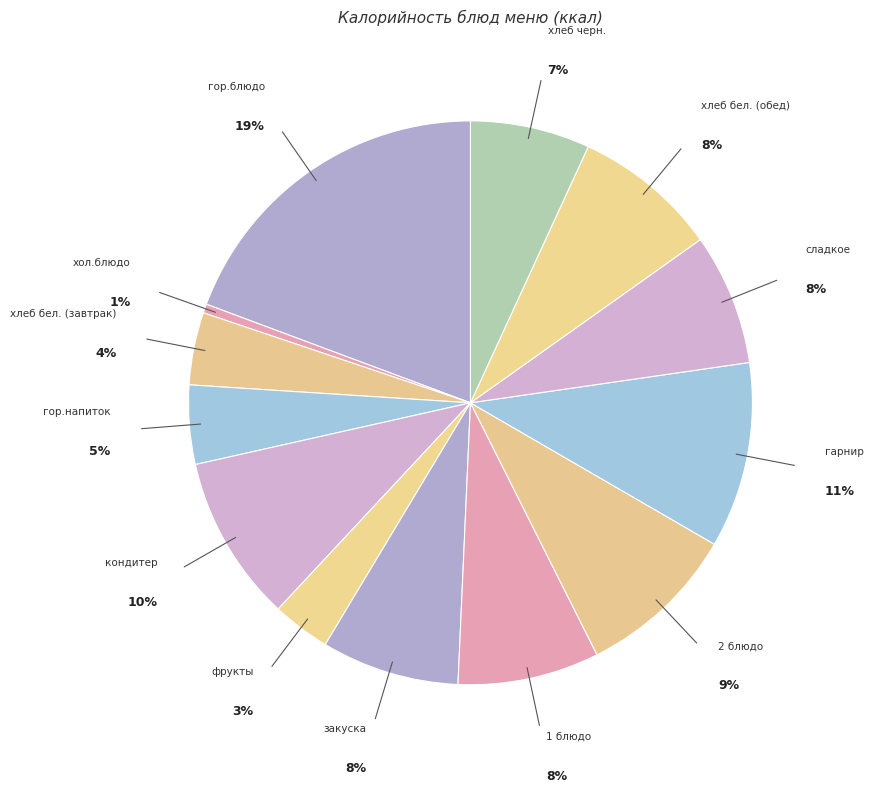

Rank the categories by value from highest to lowest.

гор.блюдо, гарнир, кондитер, 2 блюдо, хлеб бел. (обед), 1 блюдо, закуска, сладкое, хлеб черн., гор.напиток, хлеб бел. (завтрак), фрукты, хол.блюдо